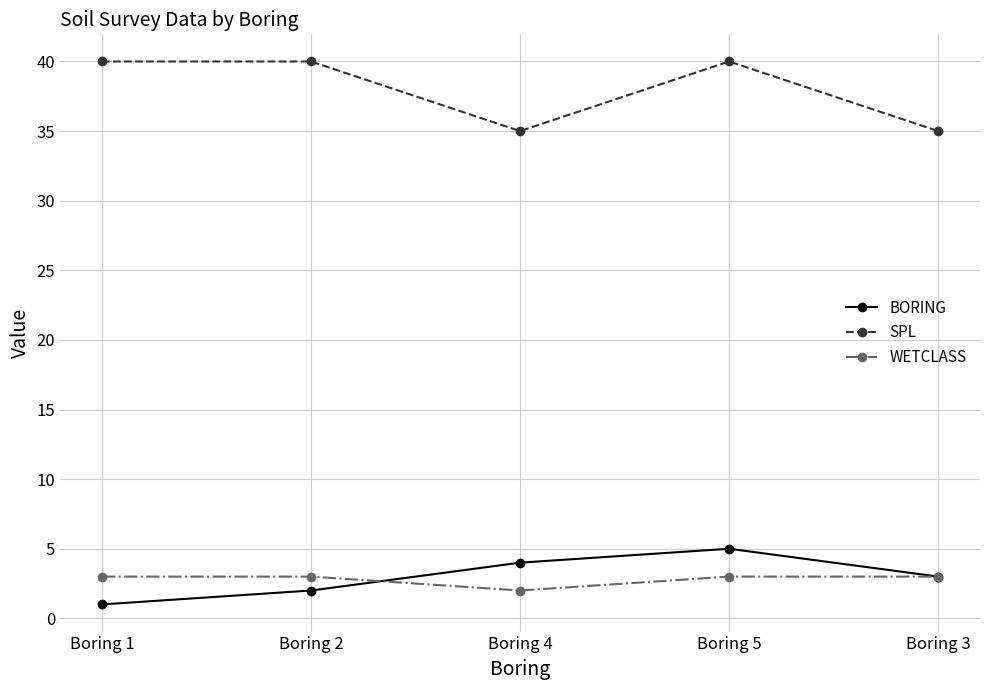

Does the chart display data point markers on the line(s)?

Yes